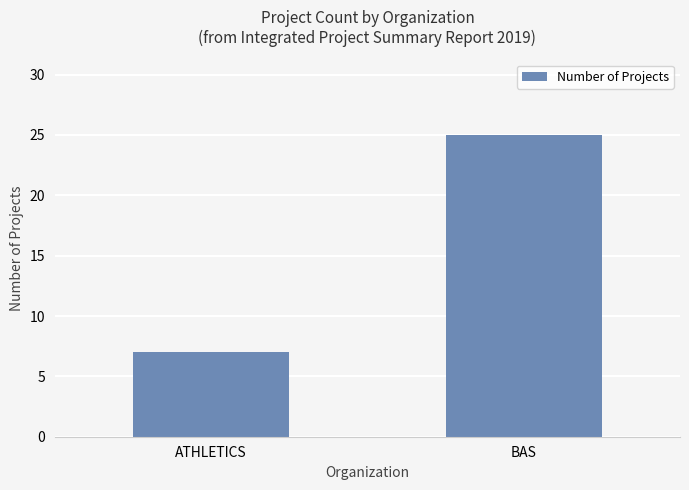

Which label corresponds to the smallest value in the chart?

ATHLETICS